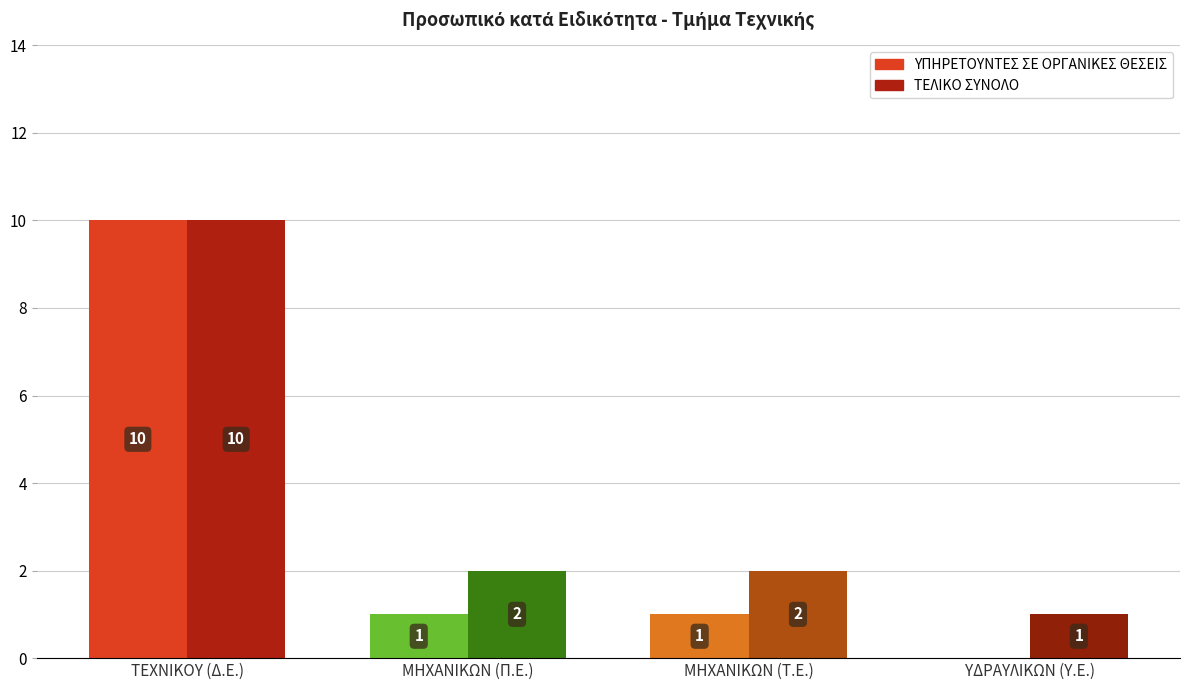

At how many categories does at least one series exceed 9?

1